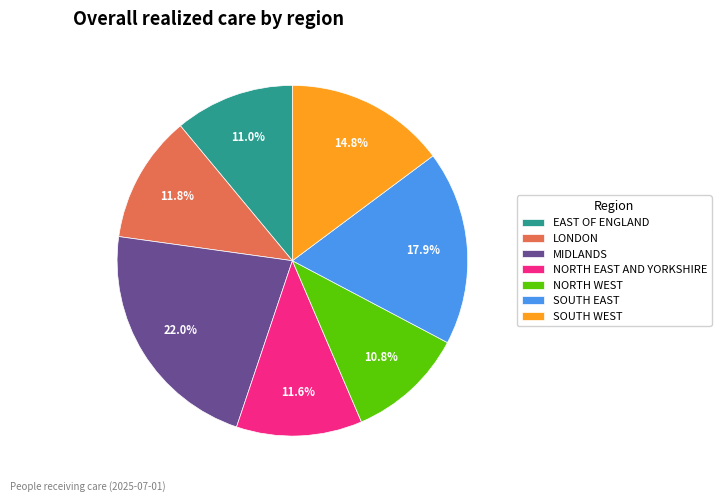

Is there any slice that represents more than half of the pie?

No